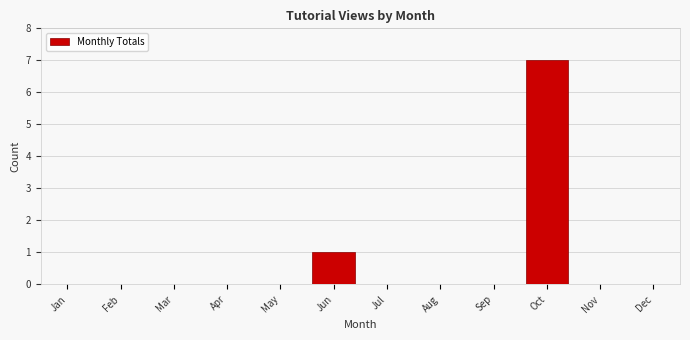

Reading right to left, transcribe all the data shown in this chart.

Dec=0	Nov=0	Oct=7	Sep=0	Aug=0	Jul=0	Jun=1	May=0	Apr=0	Mar=0	Feb=0	Jan=0